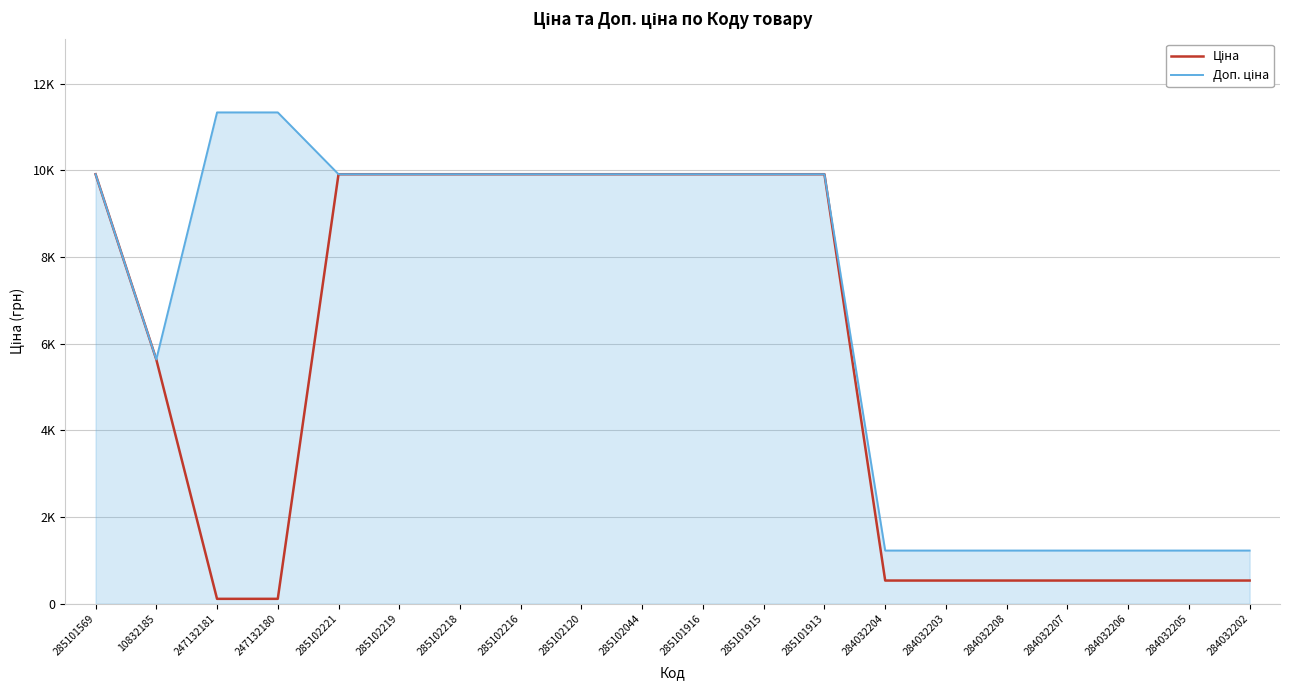

Which series has the largest total across all categories?

Доп. ціна